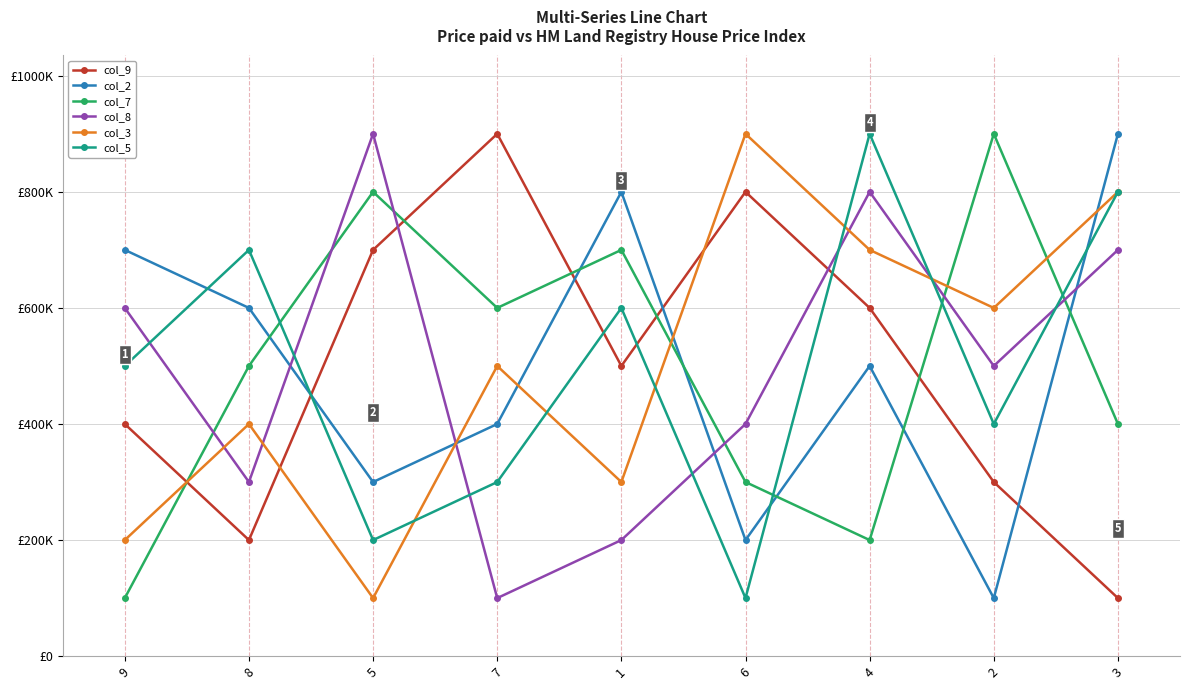

Reading left to right, list all the values displayed in this chart.

col_9: 9=400000	8=200000	5=700000	7=900000	1=500000	6=800000	4=600000	2=300000	3=100000
col_2: 9=700000	8=600000	5=300000	7=400000	1=800000	6=200000	4=500000	2=100000	3=900000
col_7: 9=100000	8=500000	5=800000	7=600000	1=700000	6=300000	4=200000	2=900000	3=400000
col_8: 9=600000	8=300000	5=900000	7=100000	1=200000	6=400000	4=800000	2=500000	3=700000
col_3: 9=200000	8=400000	5=100000	7=500000	1=300000	6=900000	4=700000	2=600000	3=800000
col_5: 9=500000	8=700000	5=200000	7=300000	1=600000	6=100000	4=900000	2=400000	3=800000